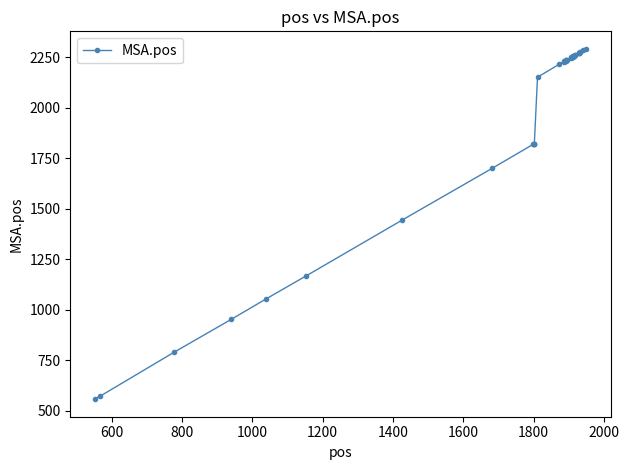

What is the difference between the second highest and second lowest values?

1709